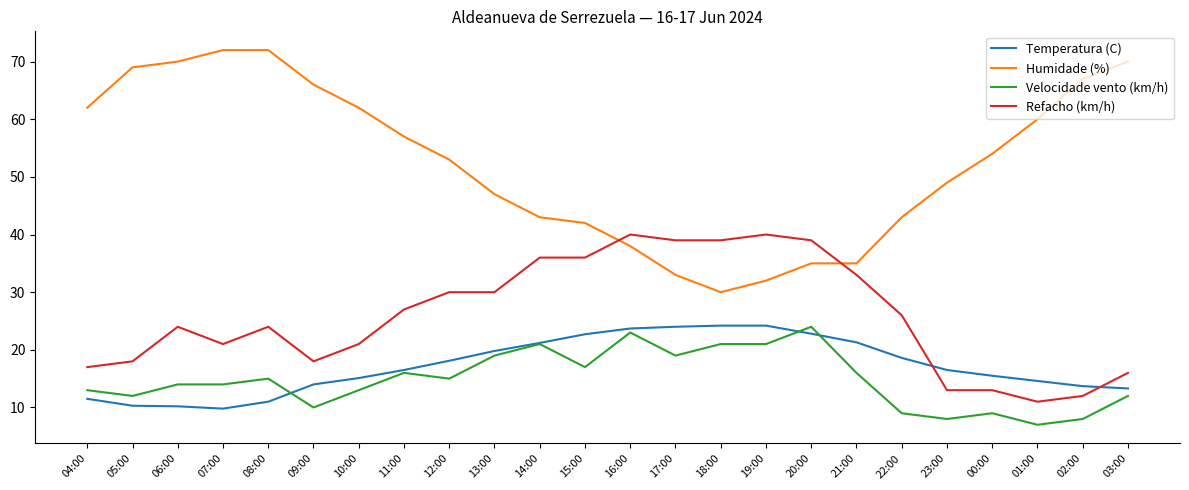

Which series has the largest total across all categories?

Humidade (%)